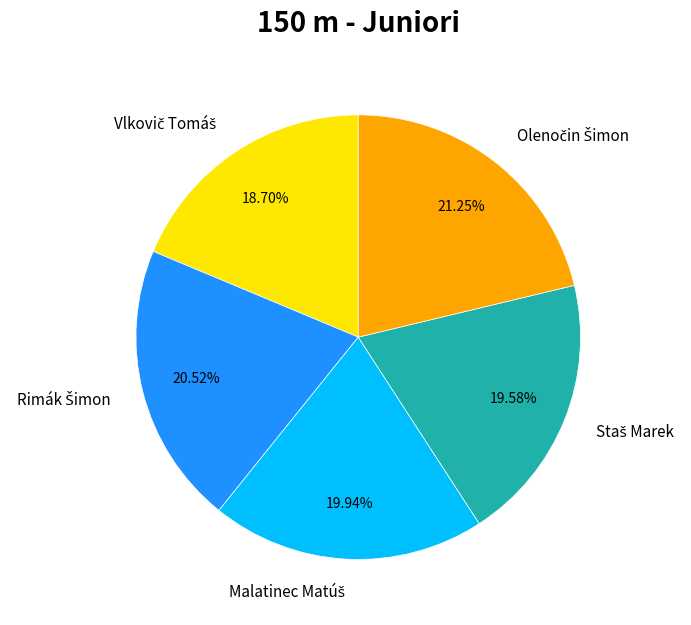

Does any single category account for the majority?

No